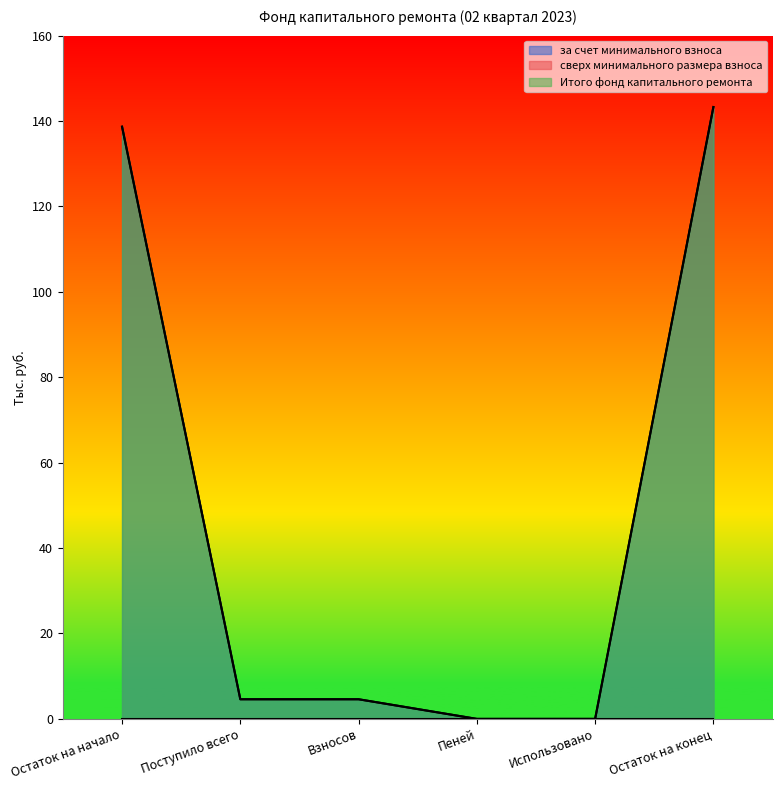

Which series has the largest total across all categories?

за счет минимального взноса